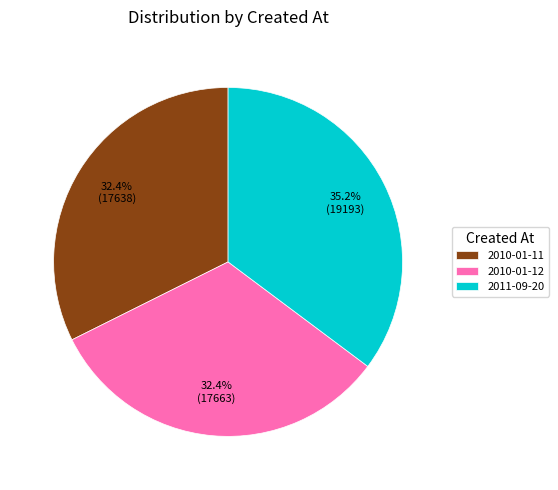

Between 2010-01-12 and 2011-09-20, which is larger?

2011-09-20